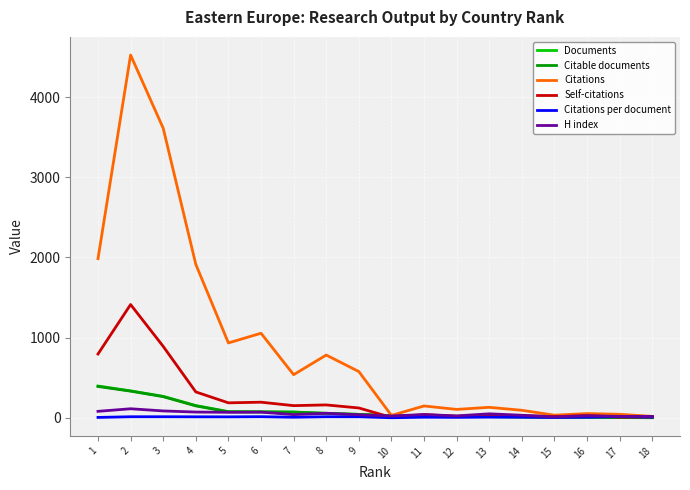

Which series has the largest total across all categories?

Citations